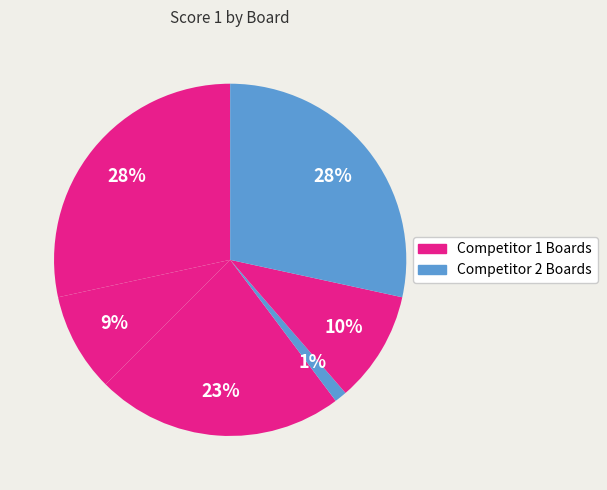

How many slices are in this pie chart?

6